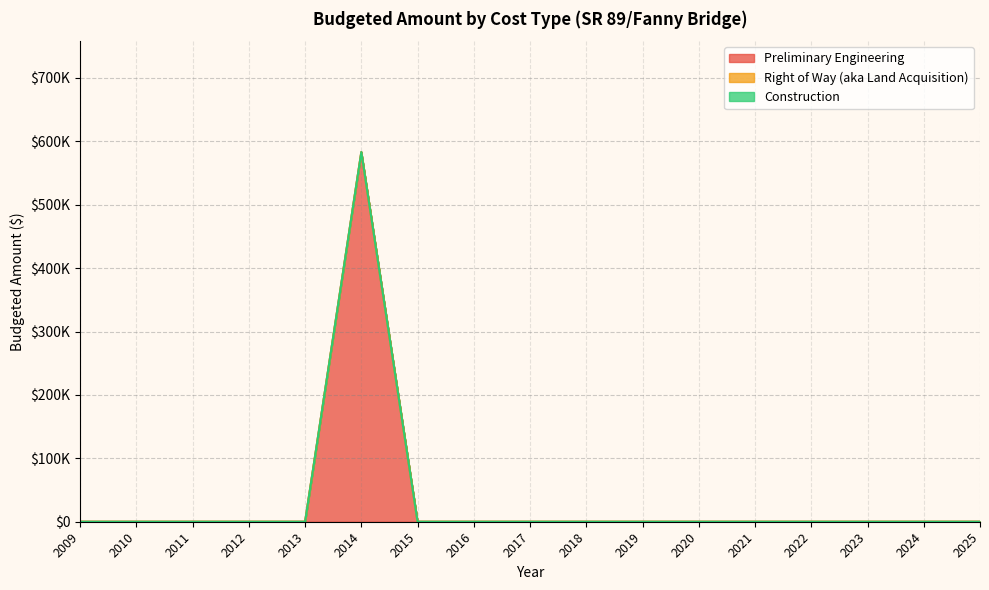

Between 2021 and 2022, which series saw the biggest shift?

Preliminary Engineering